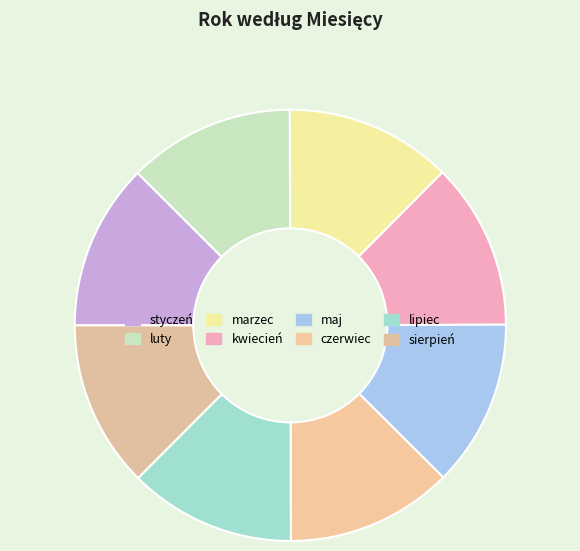

How many segments does this pie chart have?

8